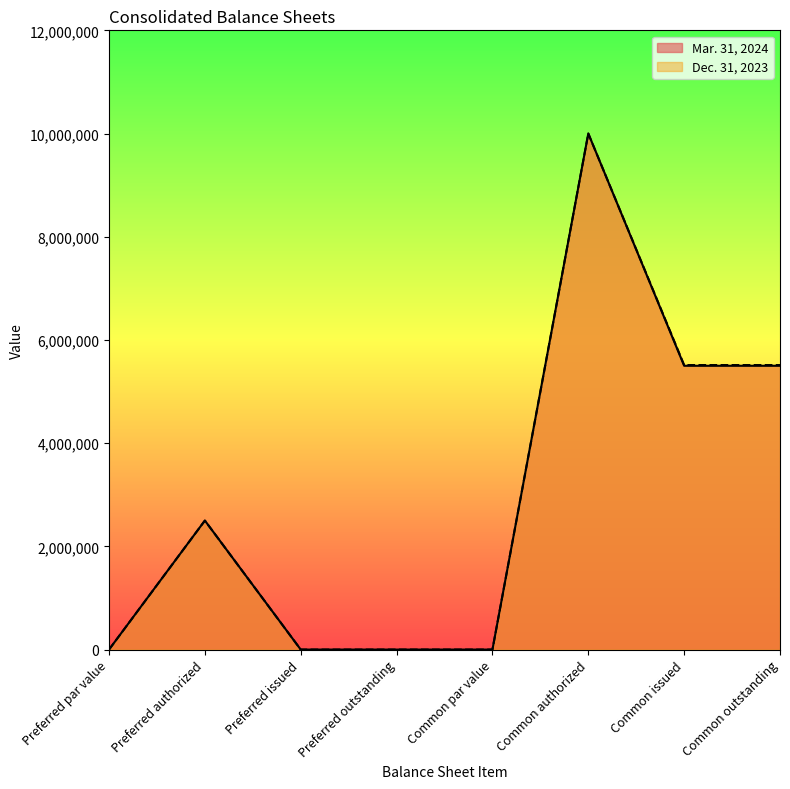

Which category has the lowest value in the Mar. 31, 2024 series?

Preferred issued